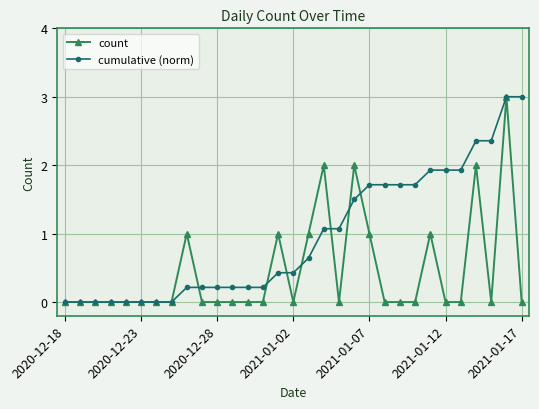

Rank the series by their average value, from lowest to highest.

count, cumulative (norm)